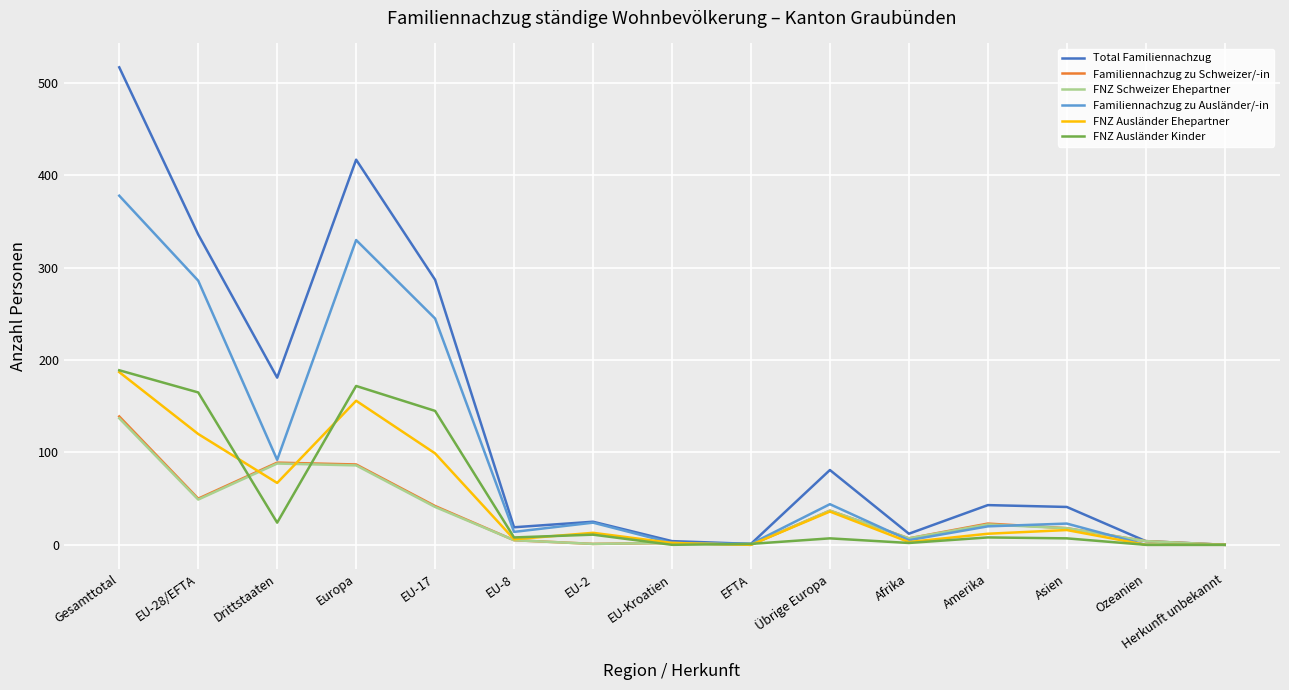

What is the total value across all series at Ozeanien?

12